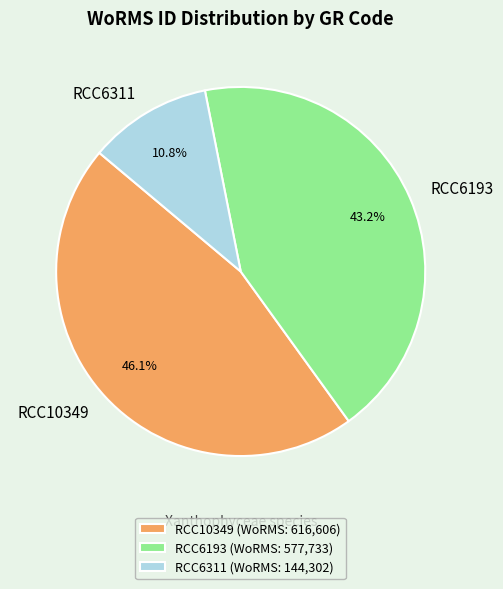

To the nearest percent, what portion does RCC6311 represent?

11%